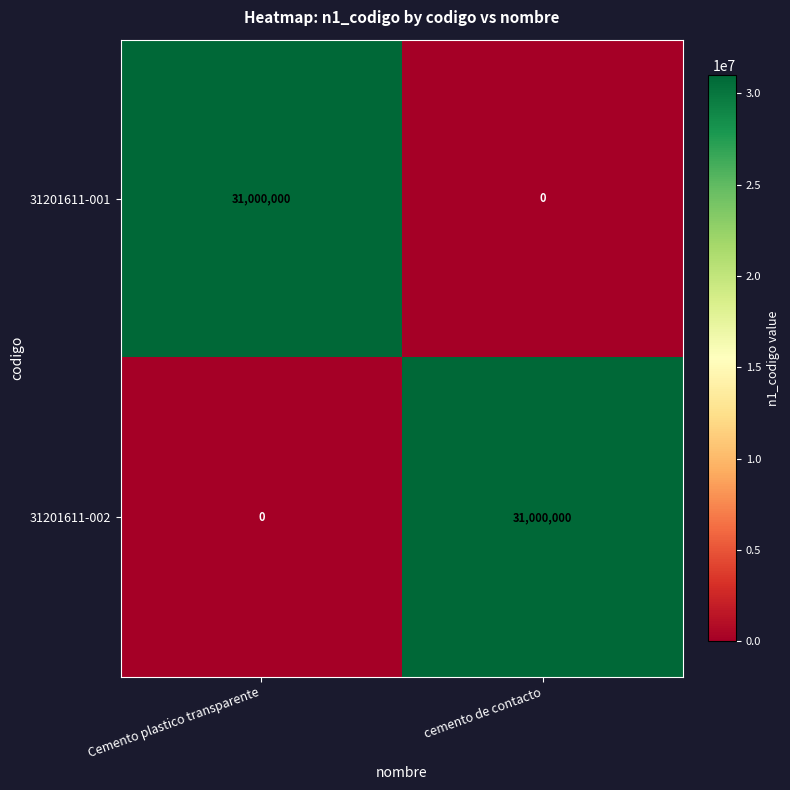

How many values in the 31201611-002 series are below 31000000?

1